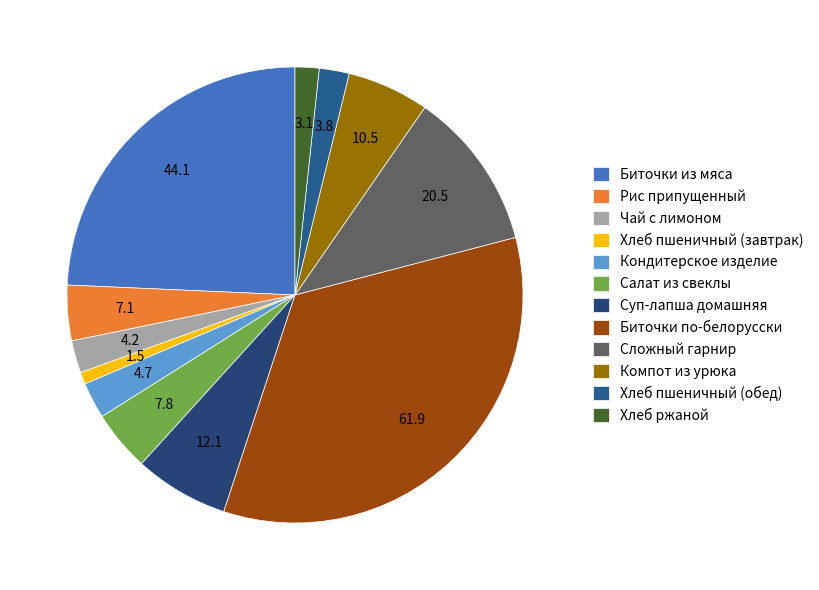

Count the number of slices in the pie.

12